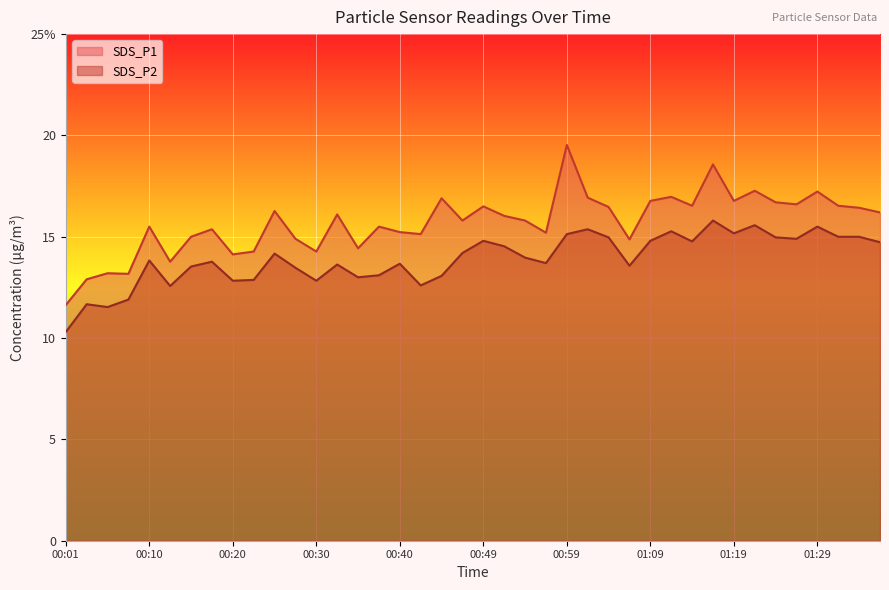

True or false: SDS_P2 and SDS_P1 intersect in this chart.

False